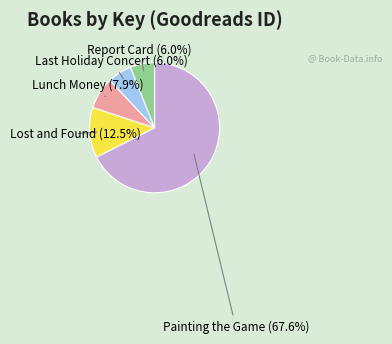

Which category accounts for the majority?

Painting the Game